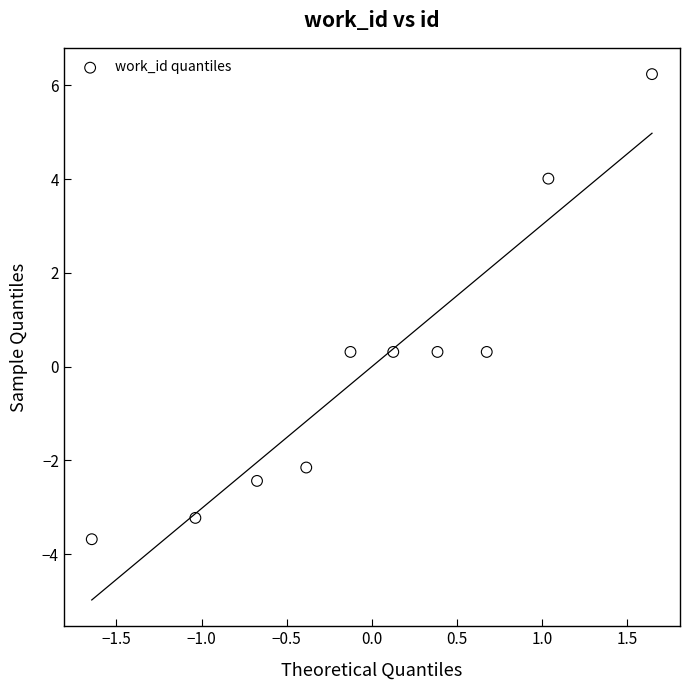

What is the range of X values (max minus min)?

3.3